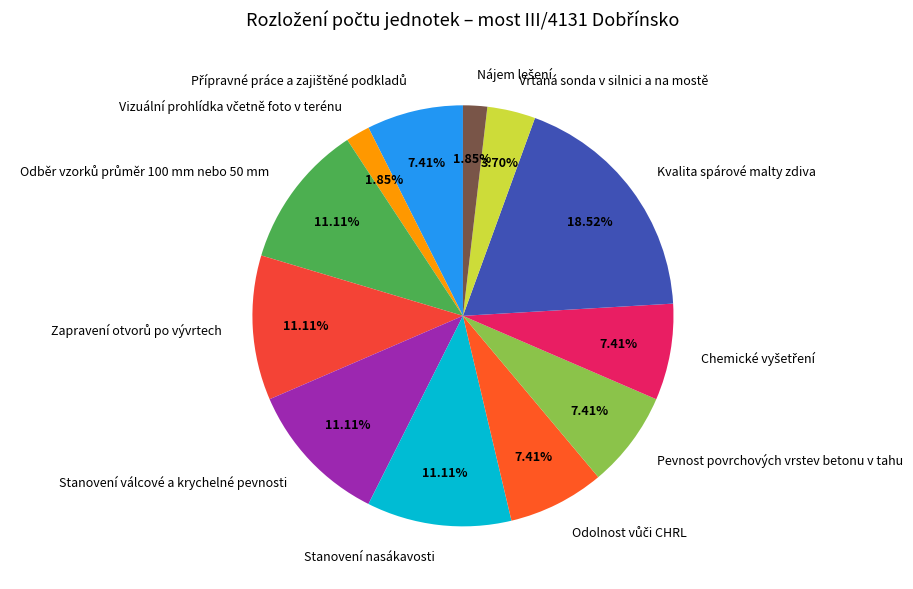

What is the largest slice in the pie chart?

Kvalita spárové malty zdiva